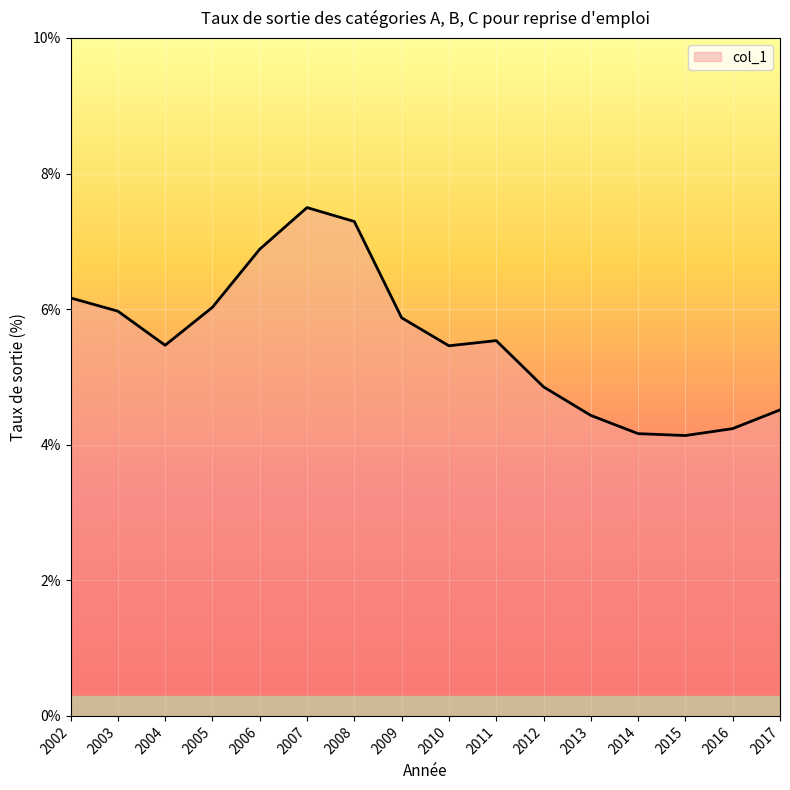

What is the ratio of the value at 2002 to the value at 2015?

1.5